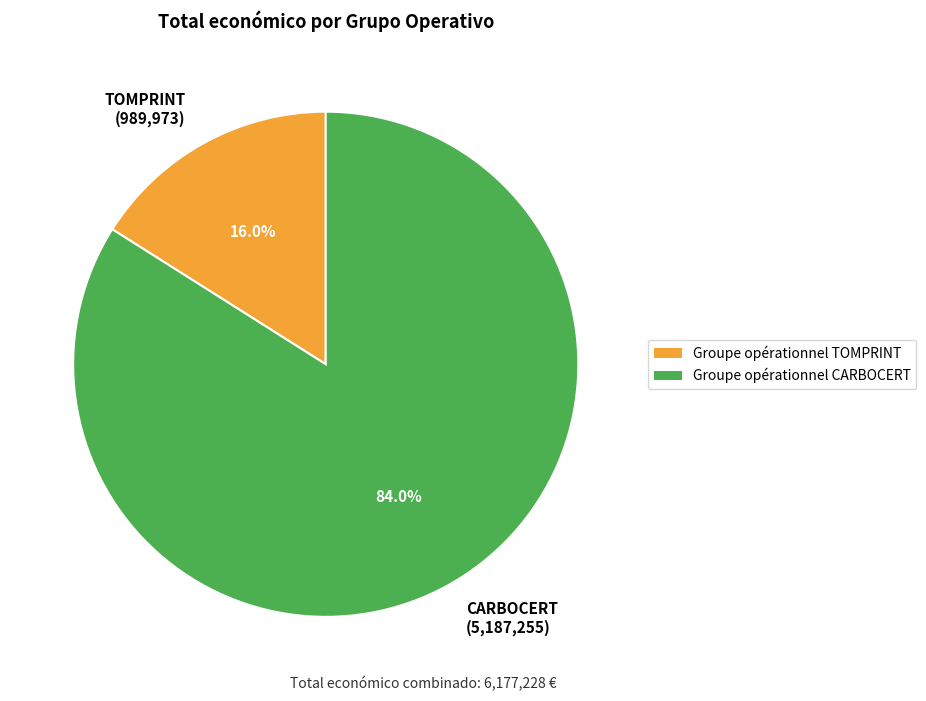

How many slices are in this pie chart?

2